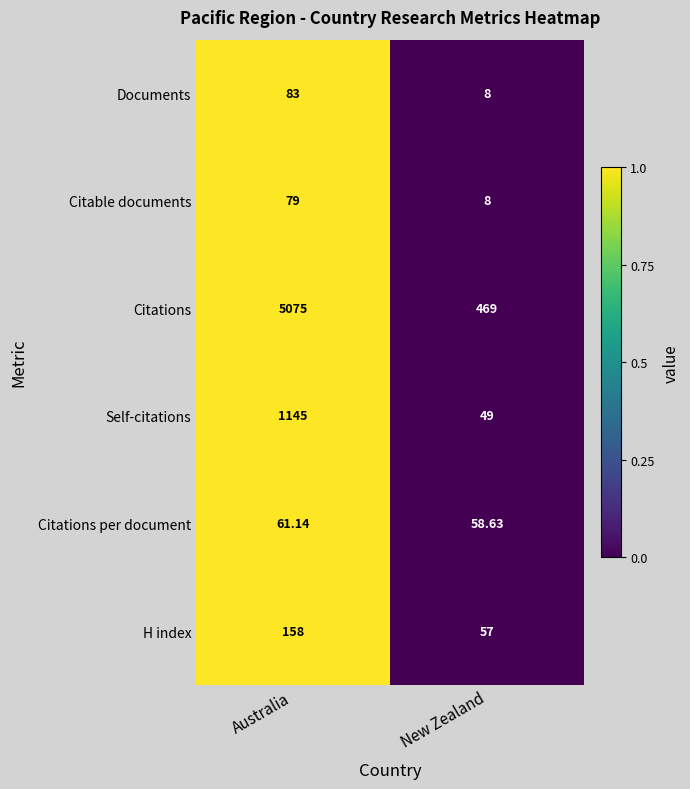

At which label is H index closest to 107?

New Zealand